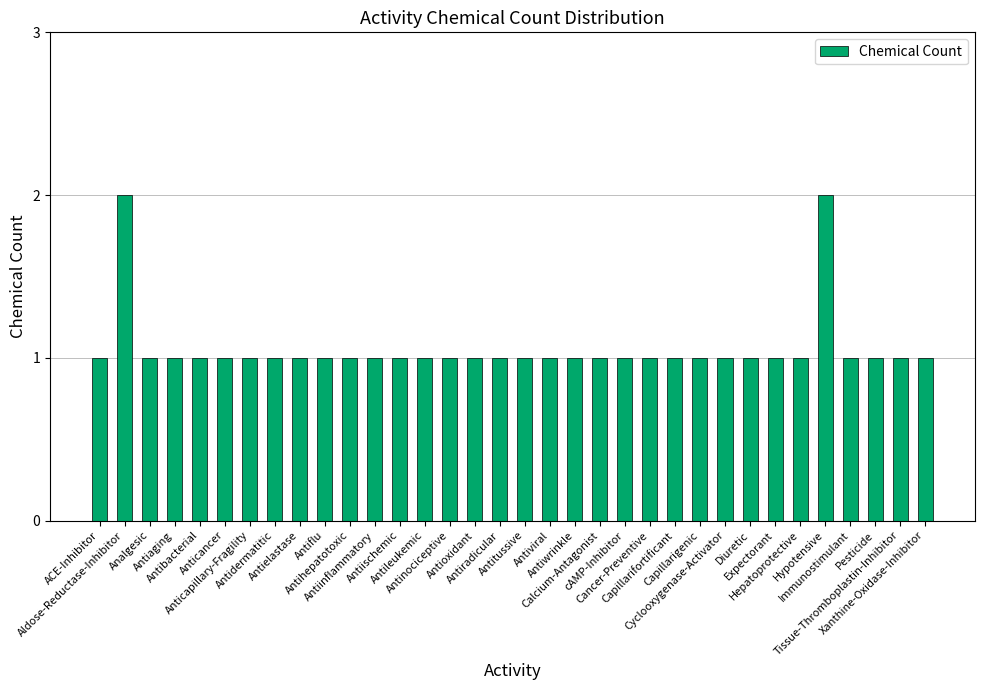

How many distinct data groups are displayed?

1